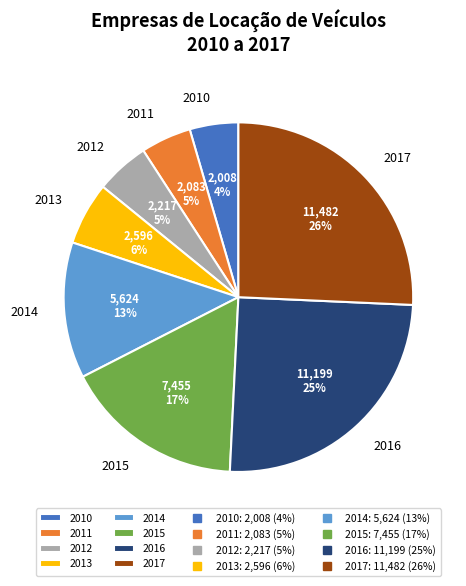

What is the largest slice in the pie chart?

2017